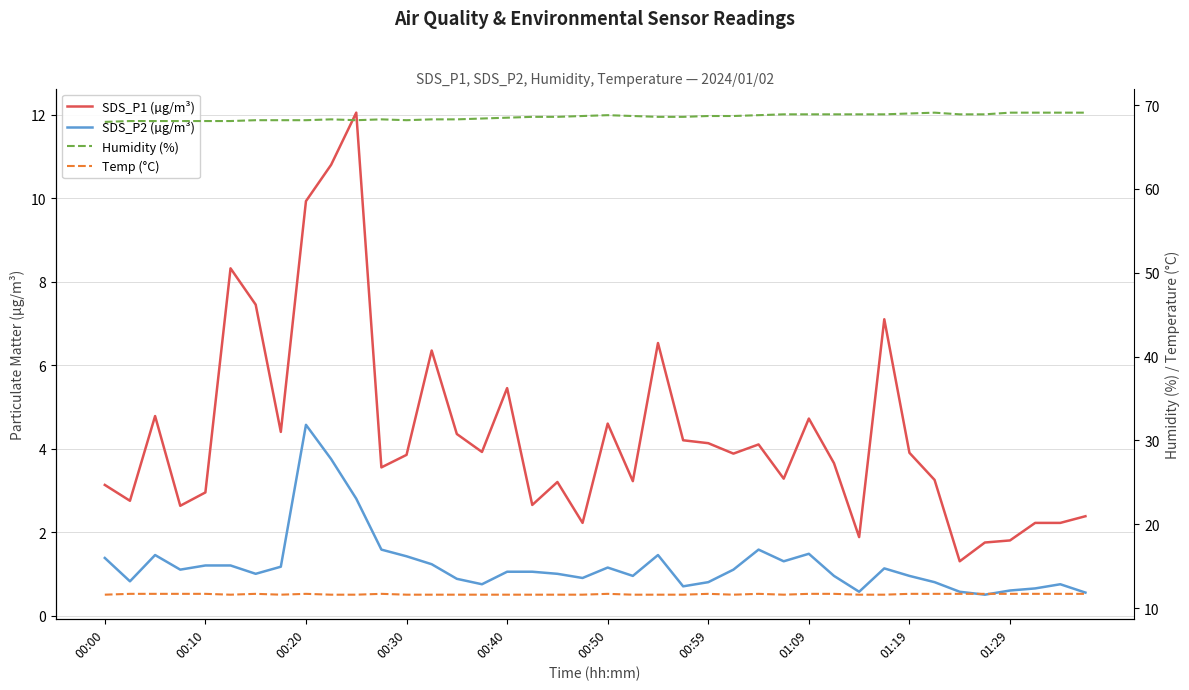

How many lines are shown in the chart?

4